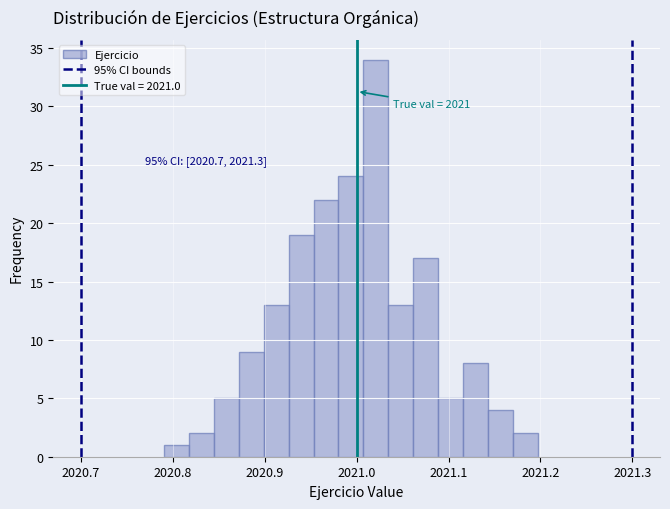

Read against the x-axis, roughly where is the centre of the tallest bar?

2021.02